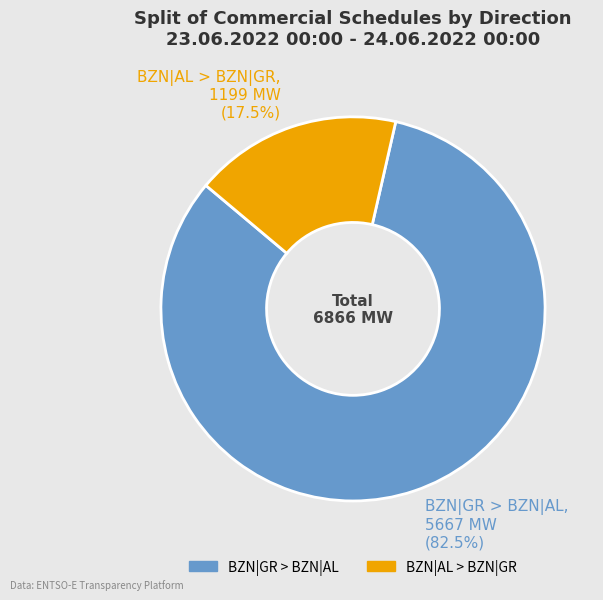

Which has a higher value, BZN|GR > BZN|AL, 5667 MW (82.5%) or BZN|AL > BZN|GR, 1199 MW (17.5%)?

BZN|GR > BZN|AL, 5667 MW (82.5%)